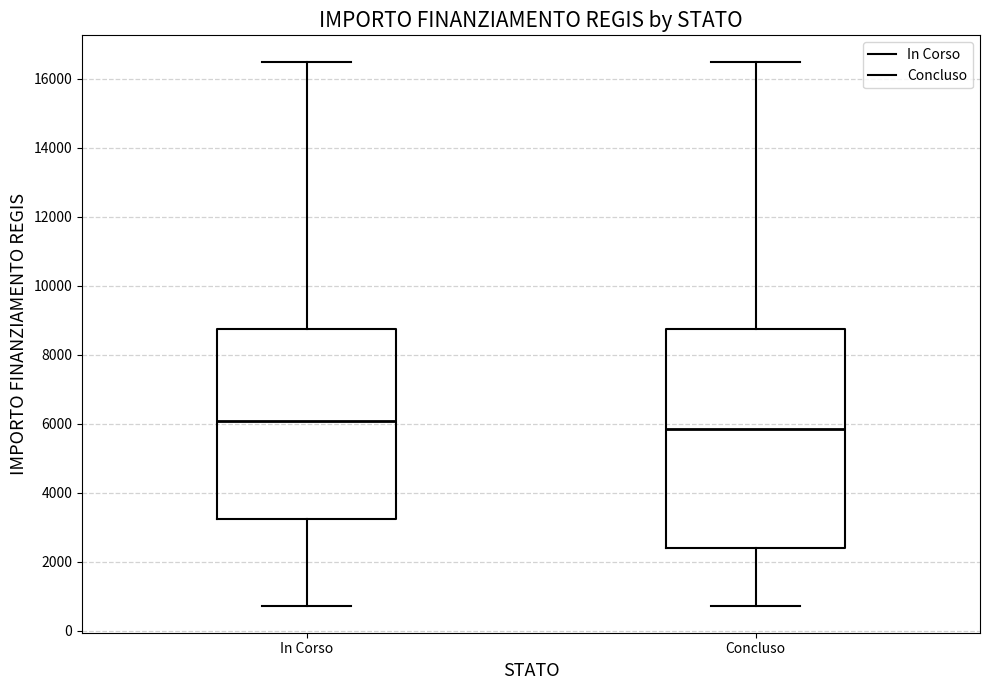

Where does the upper whisker of the box for Concluso end on the y-axis? The values are not printed on the chart, so give them approximately, as read against the axis.

16400